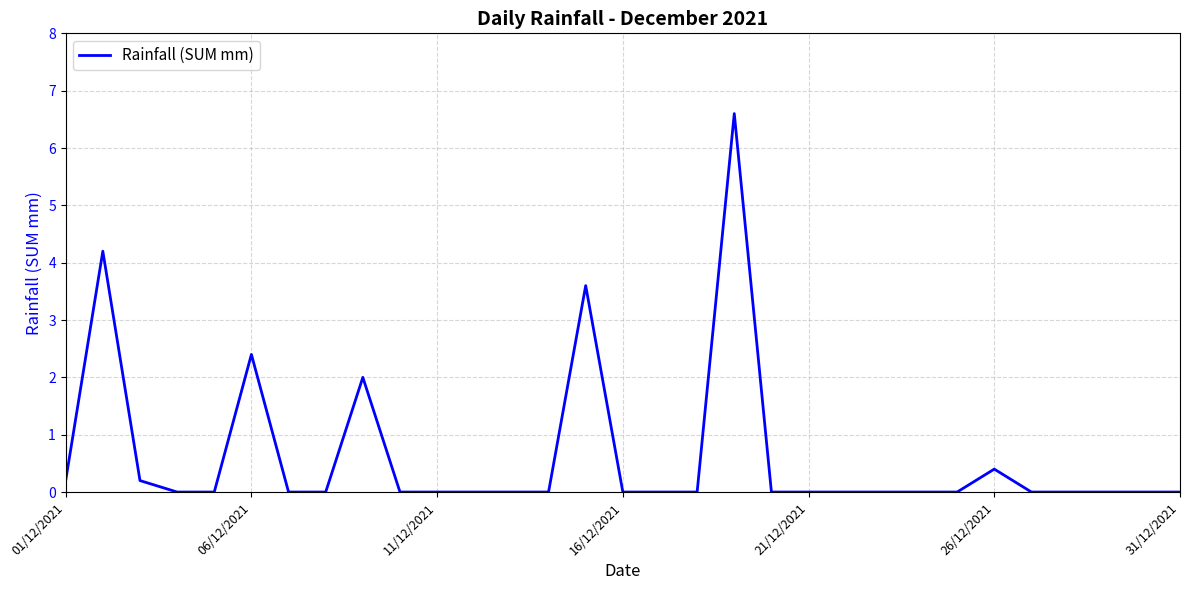

What is the maximum value shown in the chart?

6.6